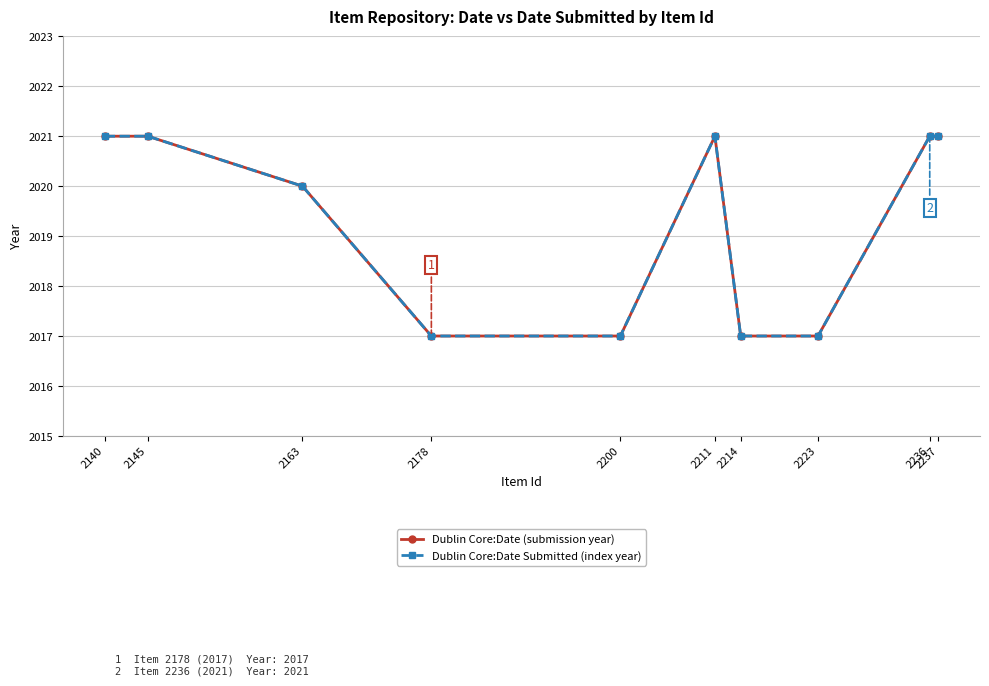

True or false: Dublin Core:Date (submission year) and Dublin Core:Date Submitted (index year) intersect in this chart.

False